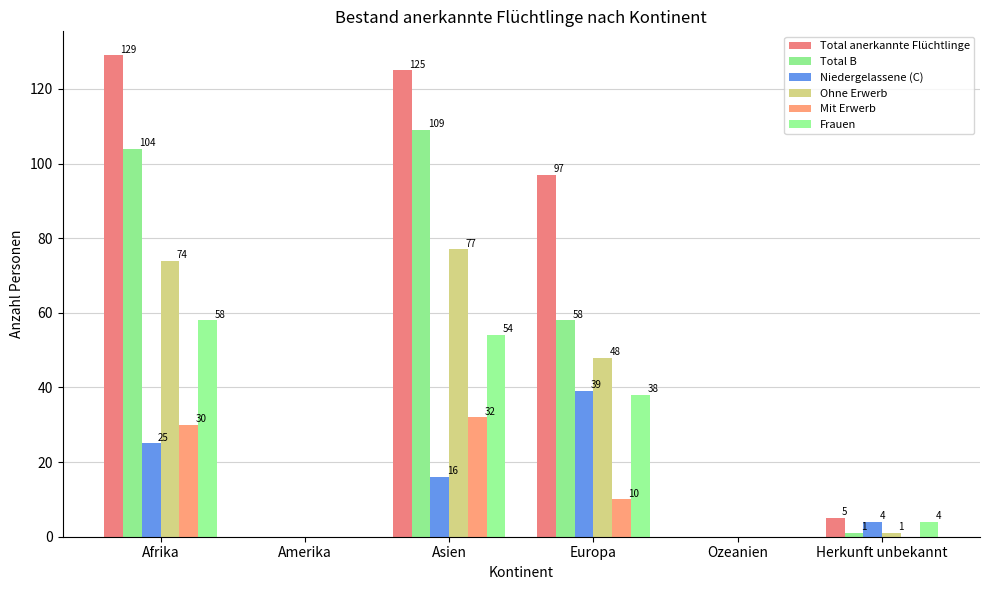

What value does the Total anerkannte Flüchtlinge series have at Europa?

97